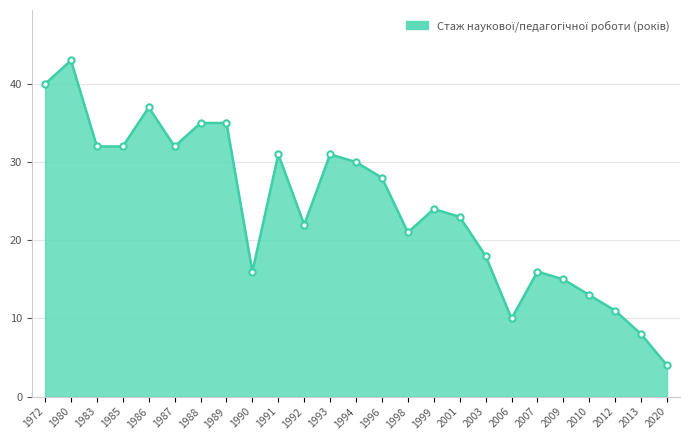

Where is the data nearest to the value 23?

2001